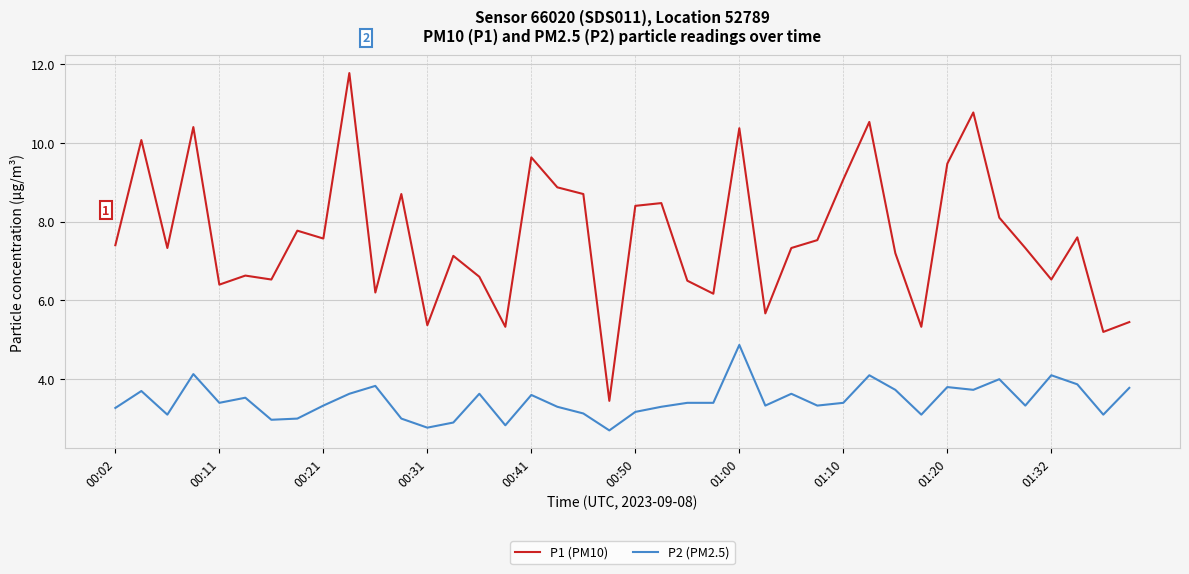

Rank the series by their maximum value, from lowest to highest.

P2 (PM2.5), P1 (PM10)